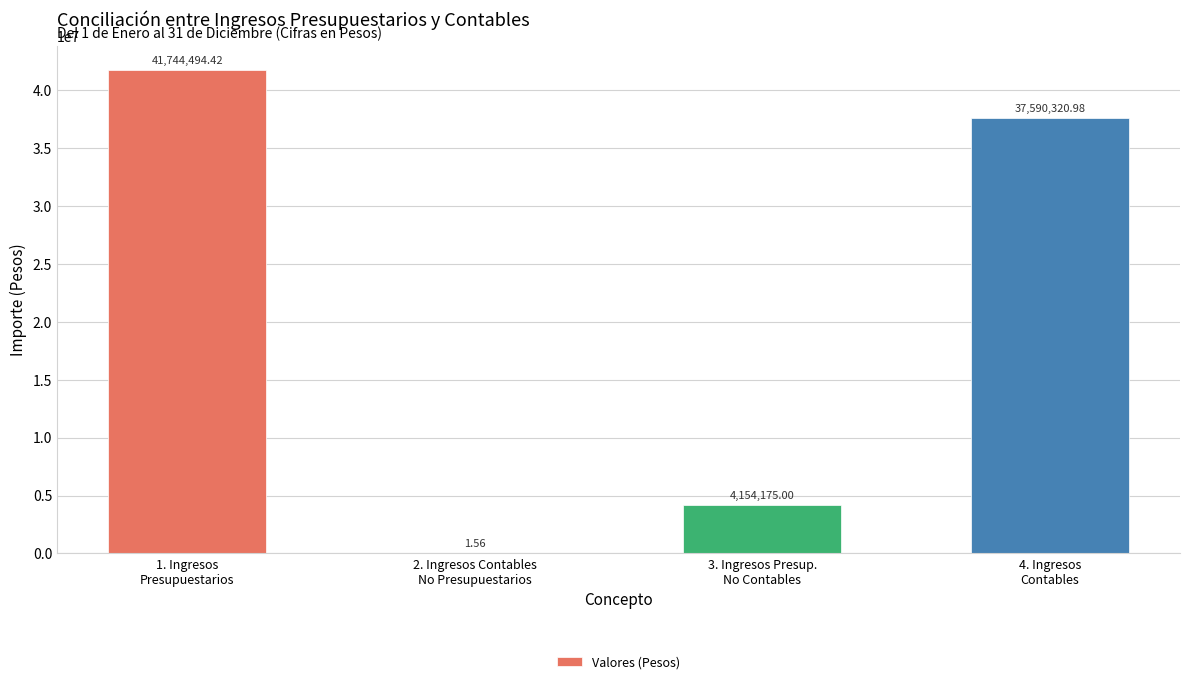

At which label does the data first exceed 37590320?

1. Ingresos
Presupuestarios